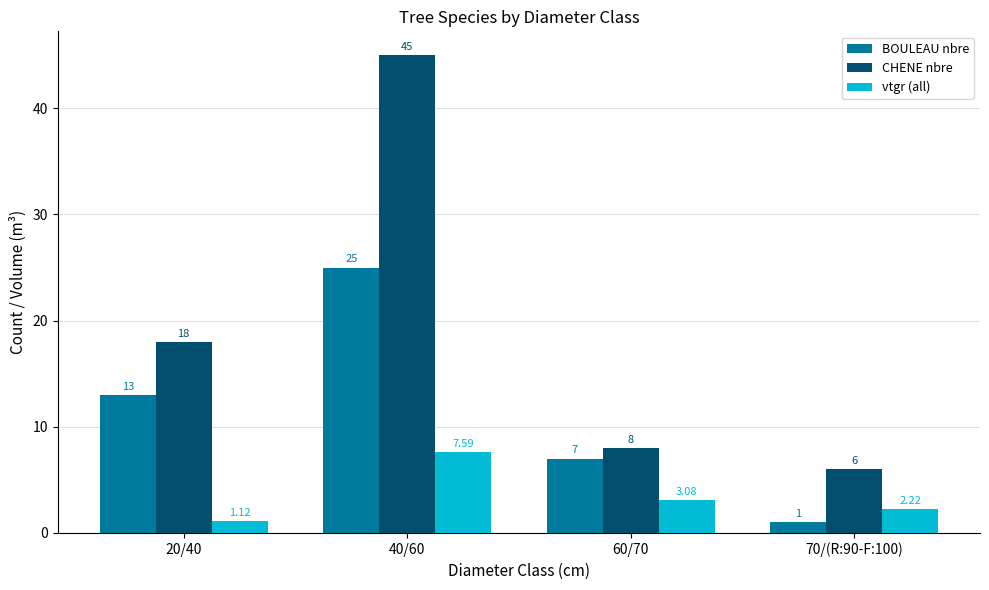

At which category is the sum across all series the highest?

40/60